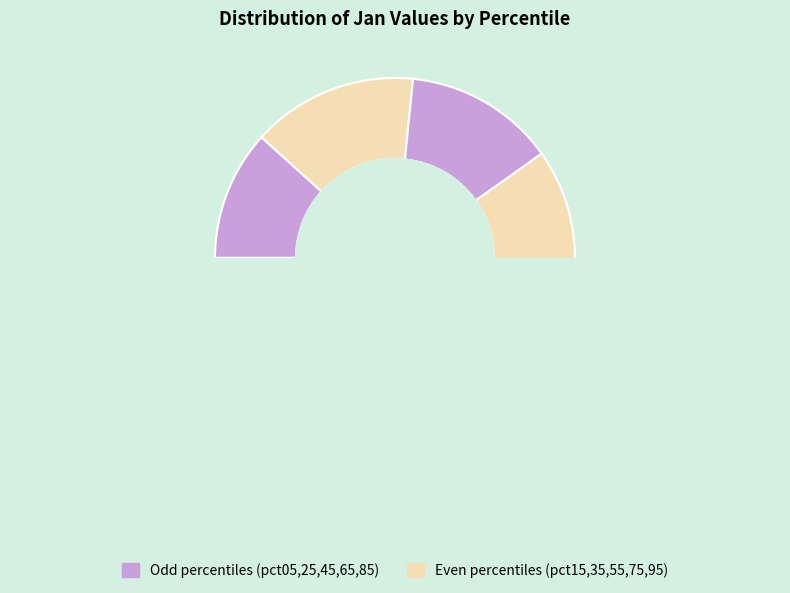

Is there a majority slice in this chart?

No